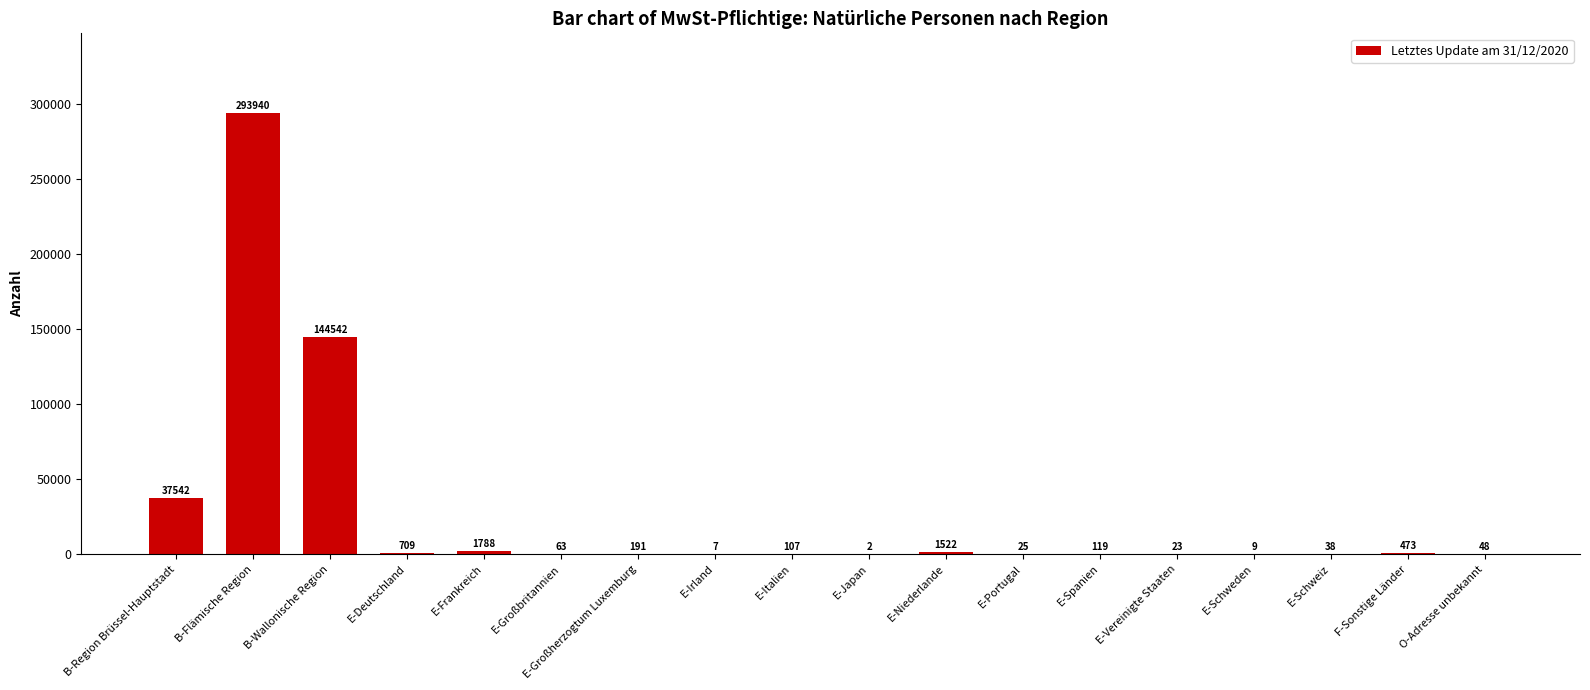

Are the bars horizontal?

No